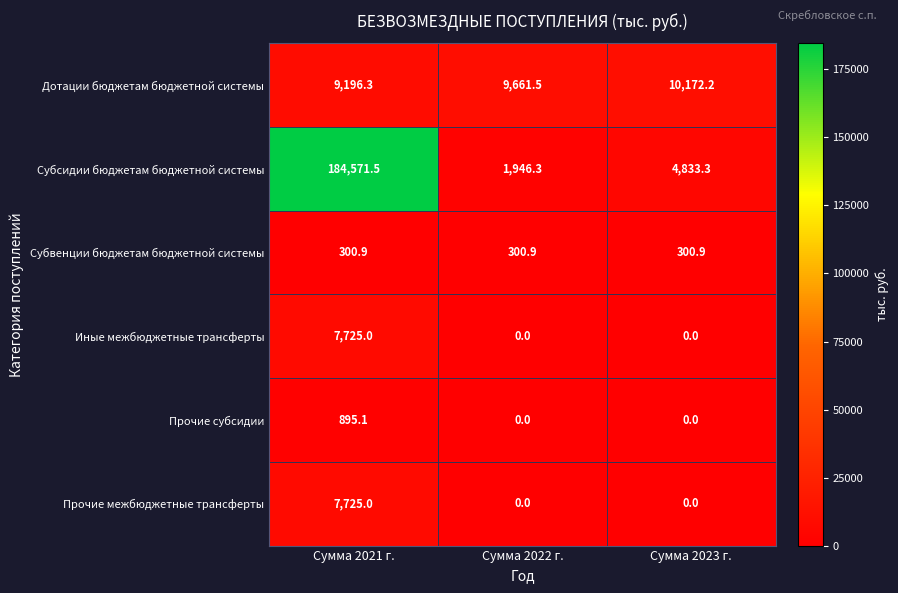

Which category has the highest value across all series?

Сумма 2021 г.